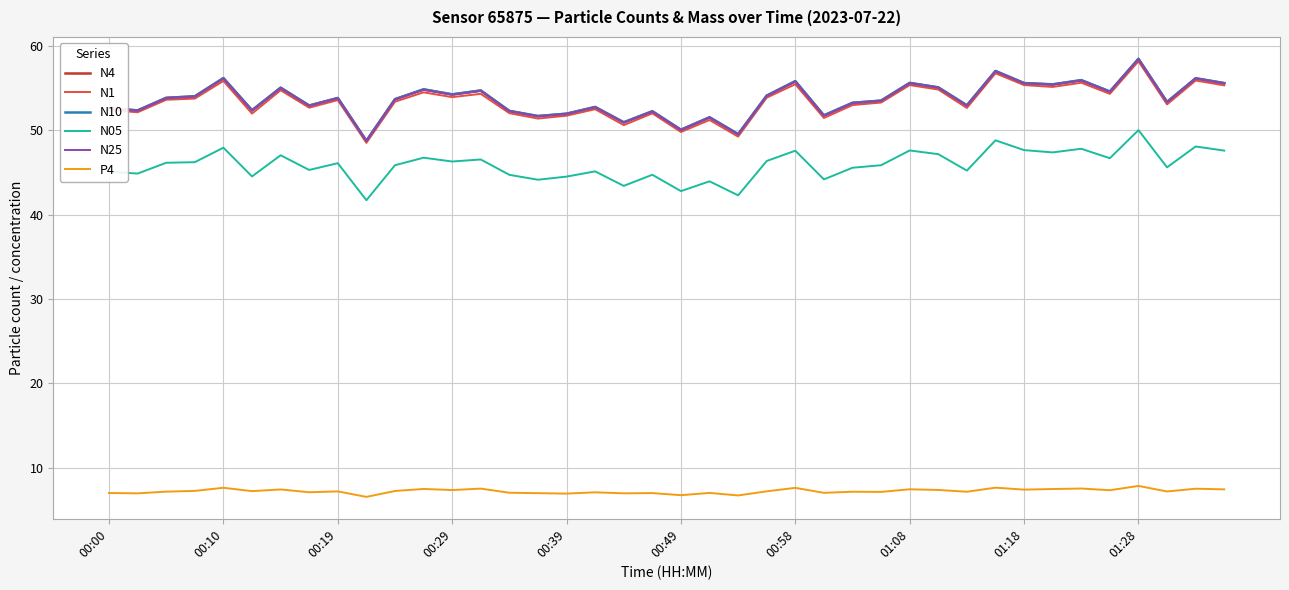

What is the minimum value for N10?

48.8